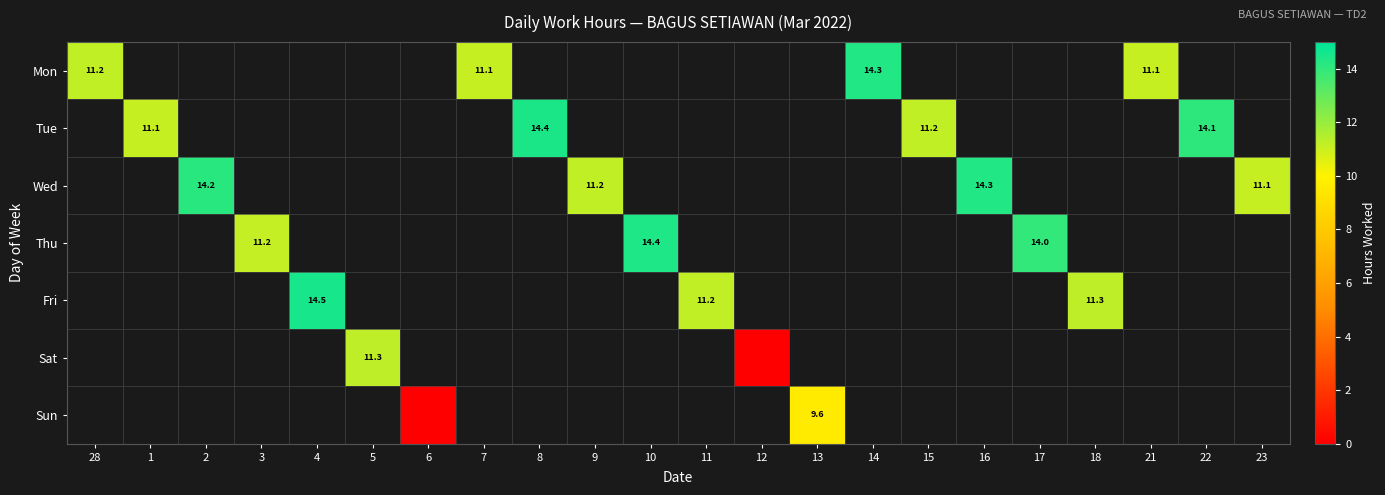

The value of Thu at 3 is 2.7. True or false?

False